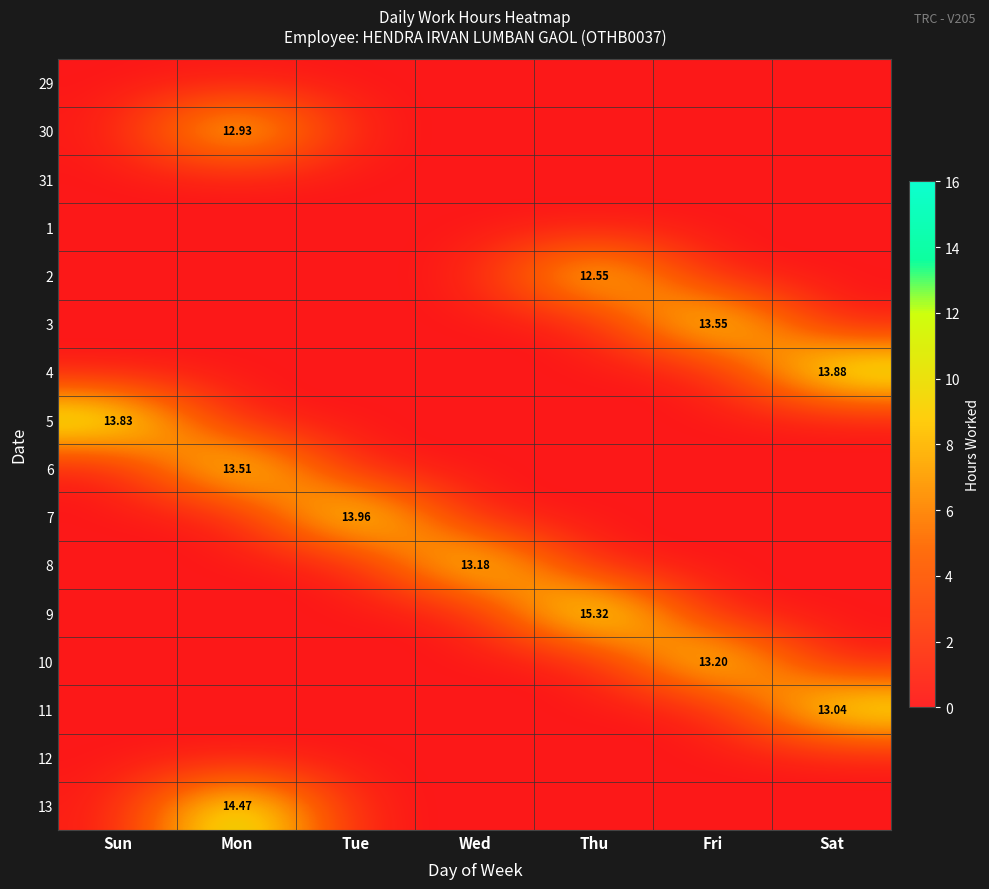

Rank the categories by 3 value from highest to lowest.

Fri, Sun, Mon, Tue, Wed, Thu, Sat